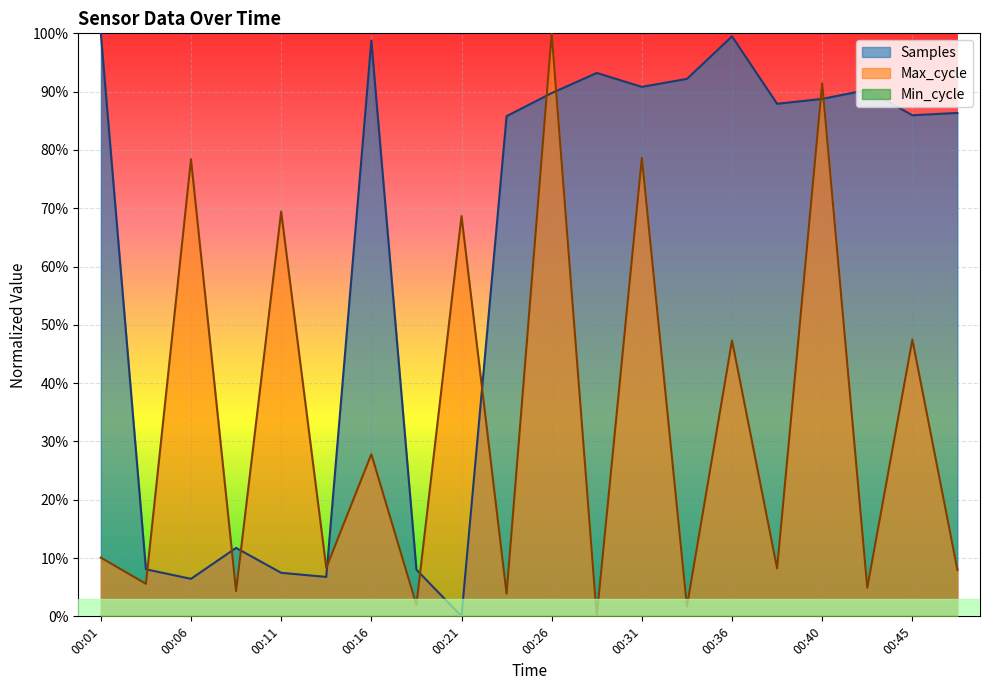

Between 00:06 and 00:45, which is larger?

00:45